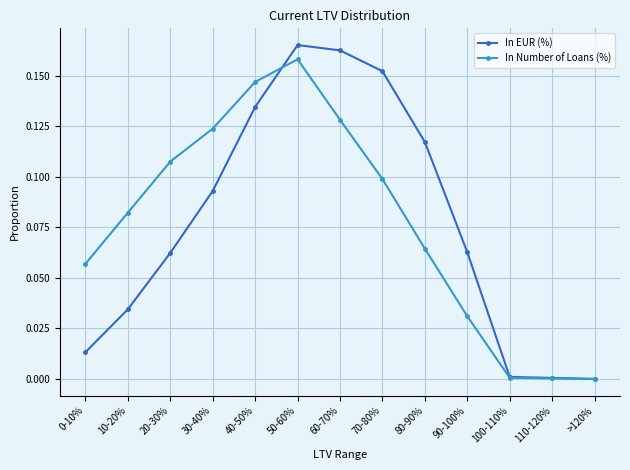

Is the value of In Number of Loans (%) at 70-80% greater than the value of In EUR (%) at 30-40%?

Yes